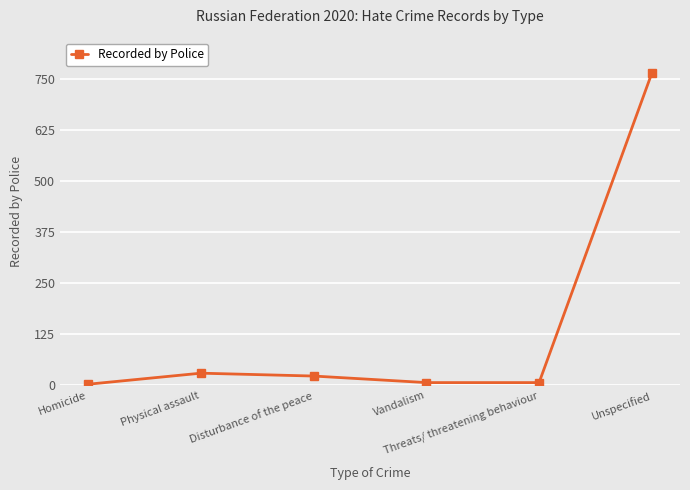

True or false: there are more than 0 points higher than both neighbors.

True